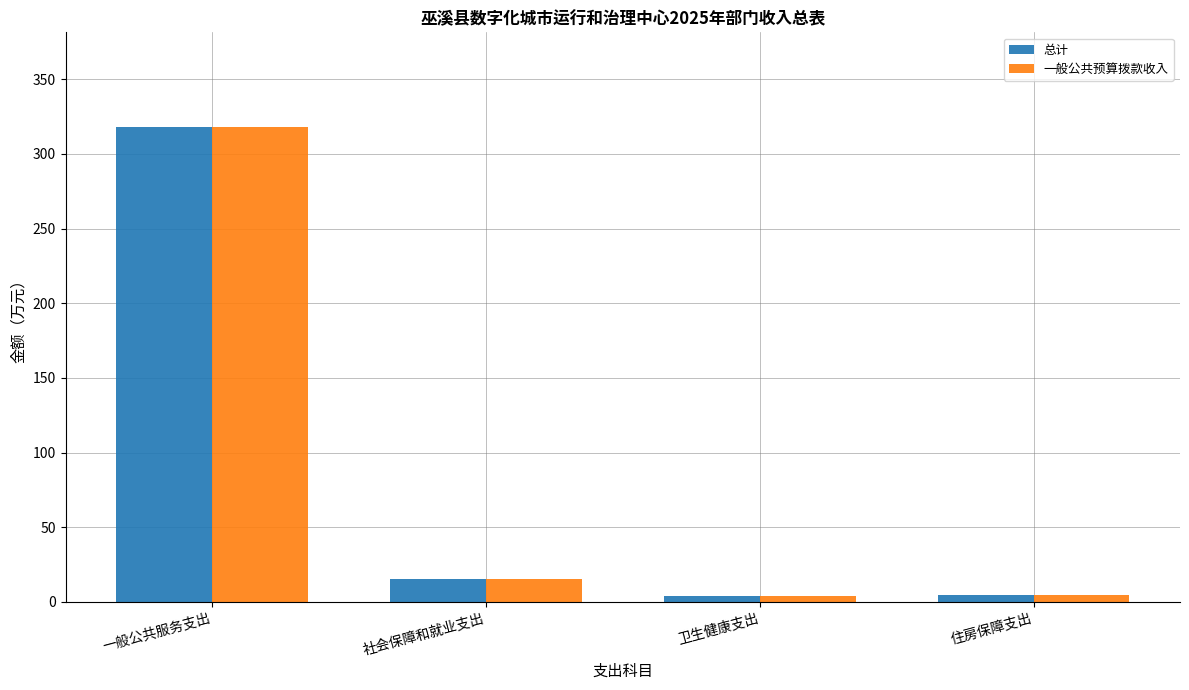

At which category is the sum across all series the highest?

一般公共服务支出